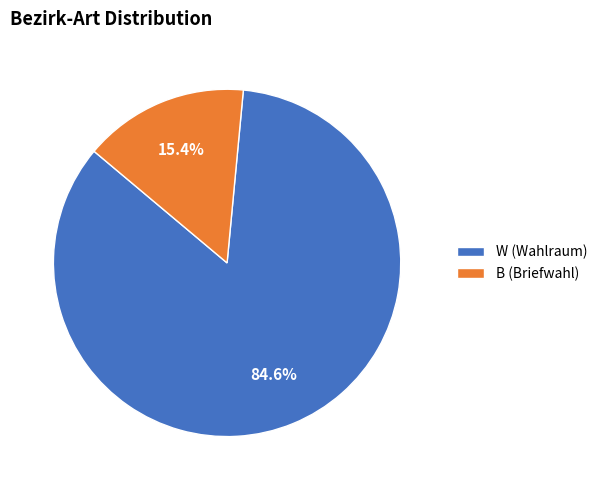

Approximately how many times larger is the value at W (Wahlraum) compared to B (Briefwahl)?

5.5